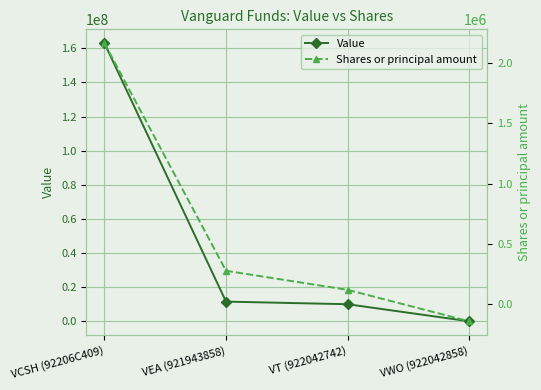

How many categories are shown in the chart?

4